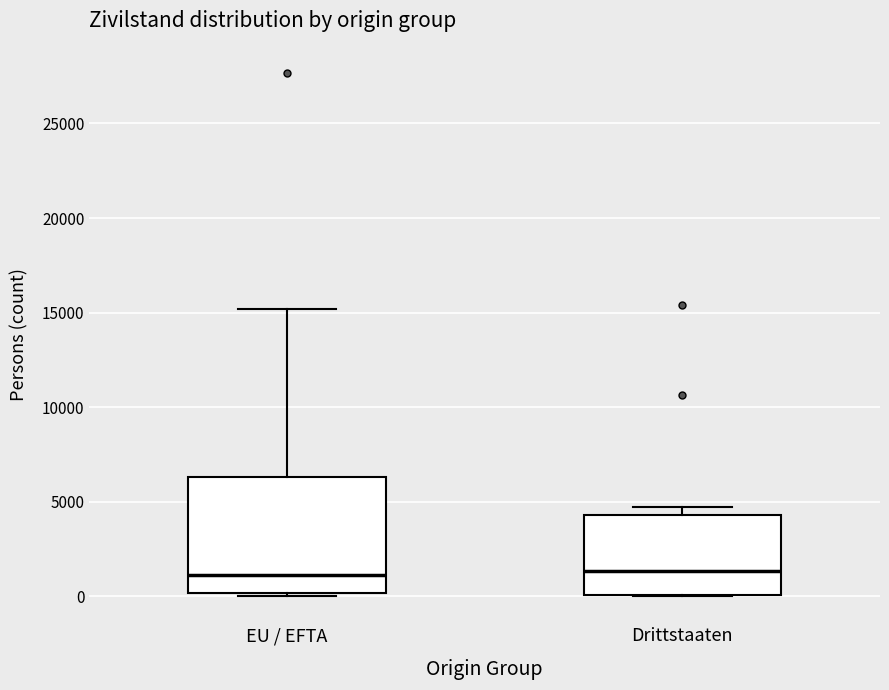

Reading left to right, read every box against the y-axis: the position of its median line, the range the box covers, and the ends of its whiskers. The values are not printed on the chart, so give them approximately, as read against the axis.

EU / EFTA: median 1000, box 0 to 6500, whiskers 0 (just below the box's lower edge) to 15000
Drittstaaten: median 1500, box 0 to 4500, whiskers 0 to 4500 (just above the box's upper edge)